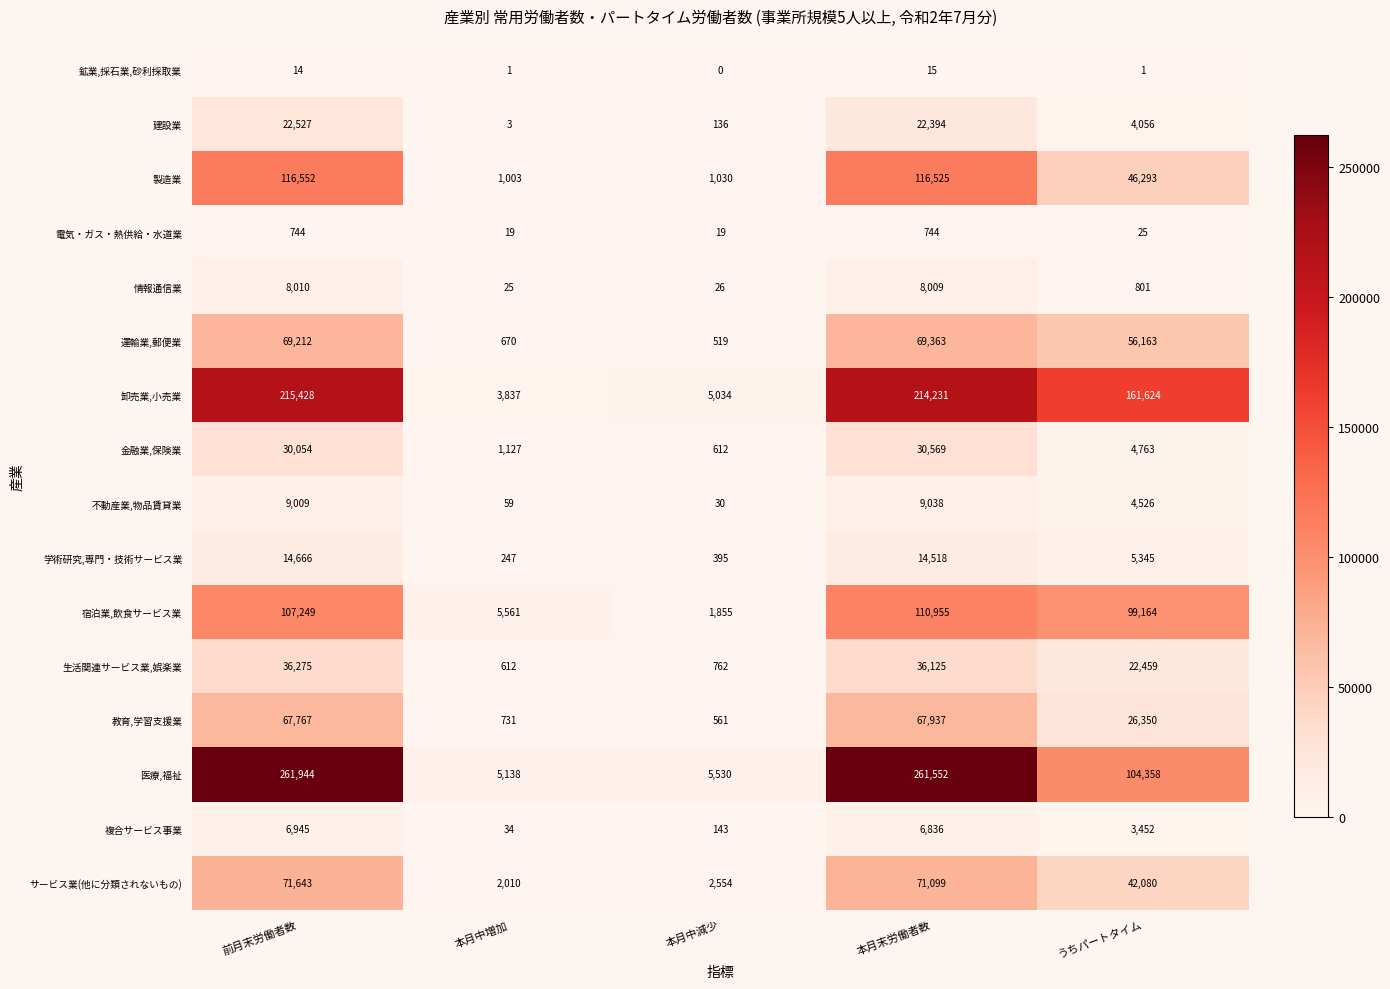

Which label corresponds to the smallest value in the chart?

本月中減少